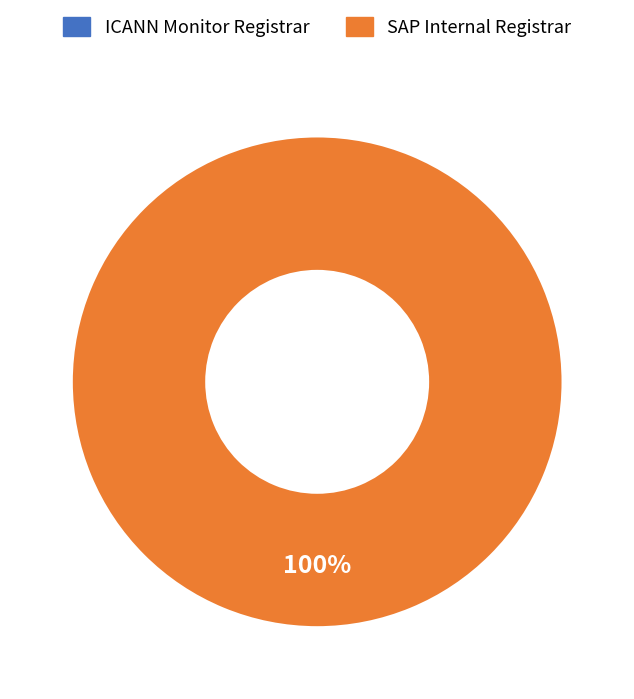

Is there a majority slice in this chart?

Yes